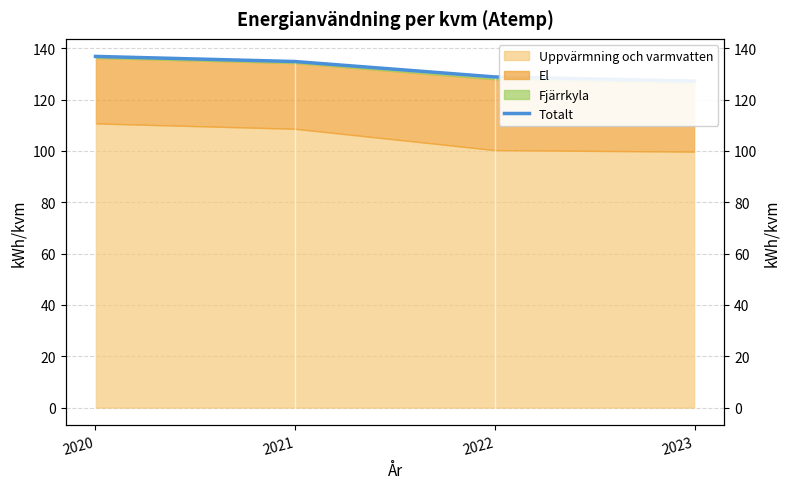

Reading left to right, transcribe all the data shown in this chart.

2020=136.8	2021=134.8	2022=128.8	2023=127.2